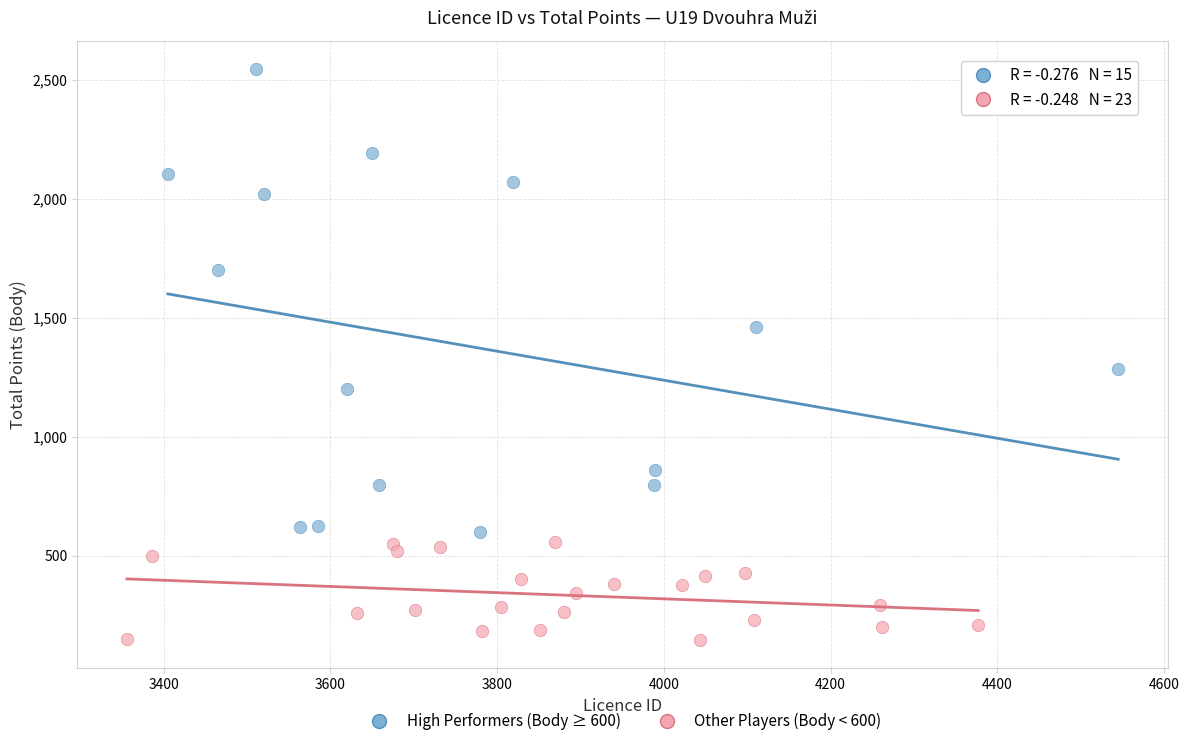

Which series contains the highest Y value?

High Performers (Body ≥ 600)